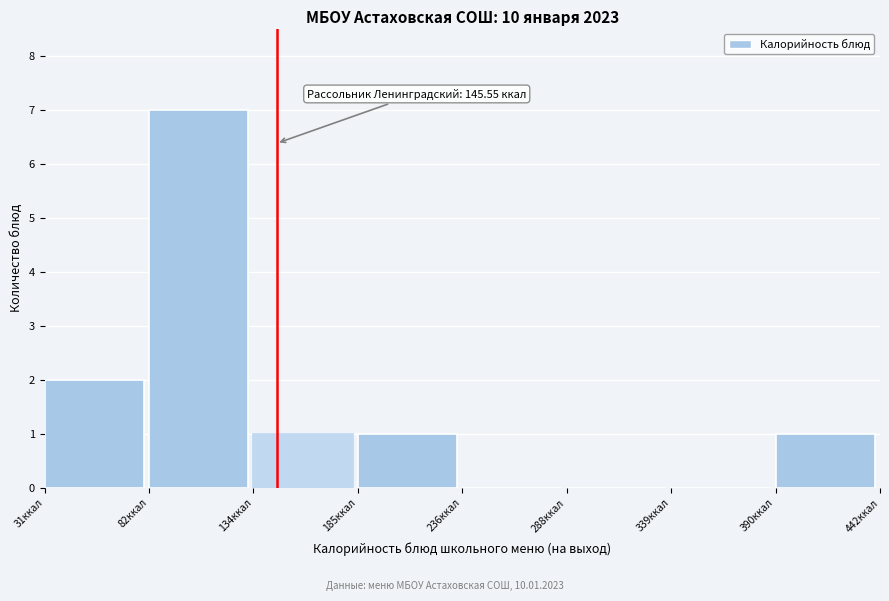

Which range on the x-axis has the tallest bar?

80 to 130